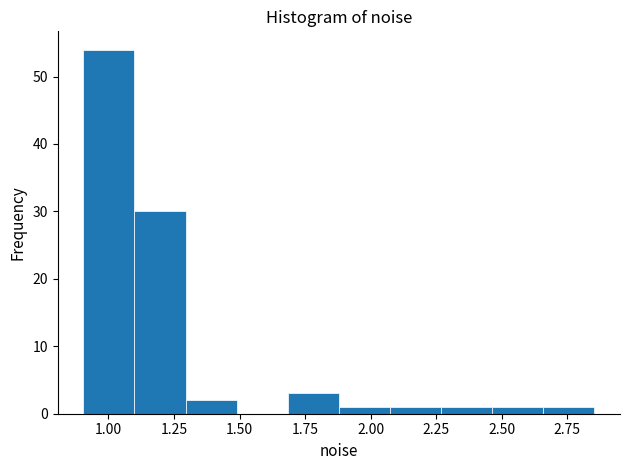

Read against the x-axis, roughly where is the centre of the tallest bar?

1.00